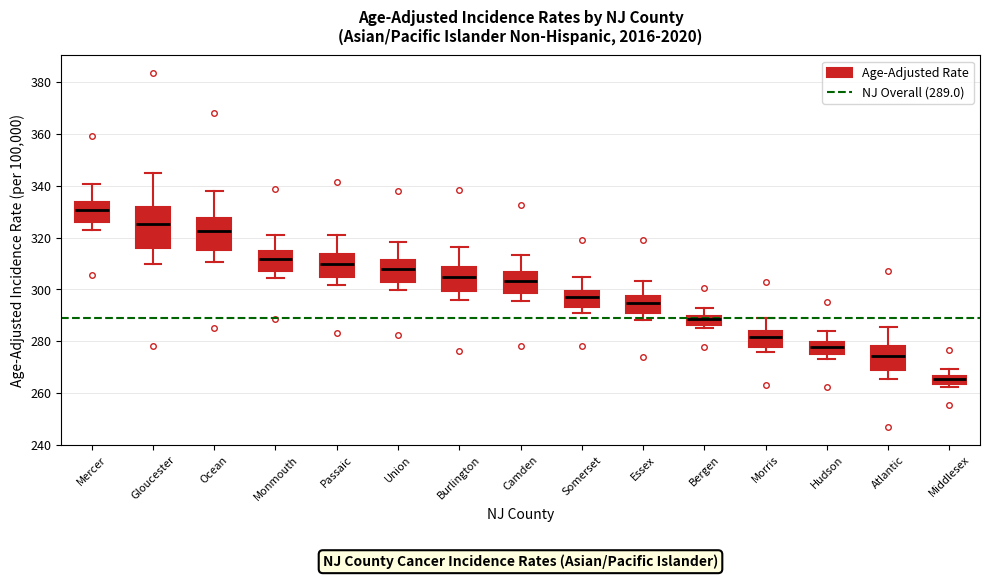

Comparing the boxes themselves (not the whiskers), which one is the tallest?

Gloucester